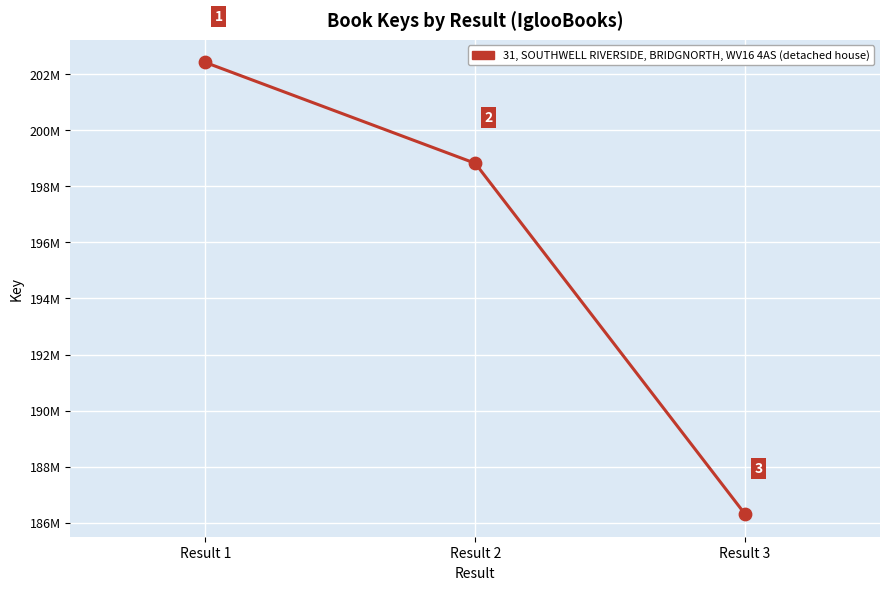

What is the ratio of the value at Result 2 to the value at Result 3?

1.1